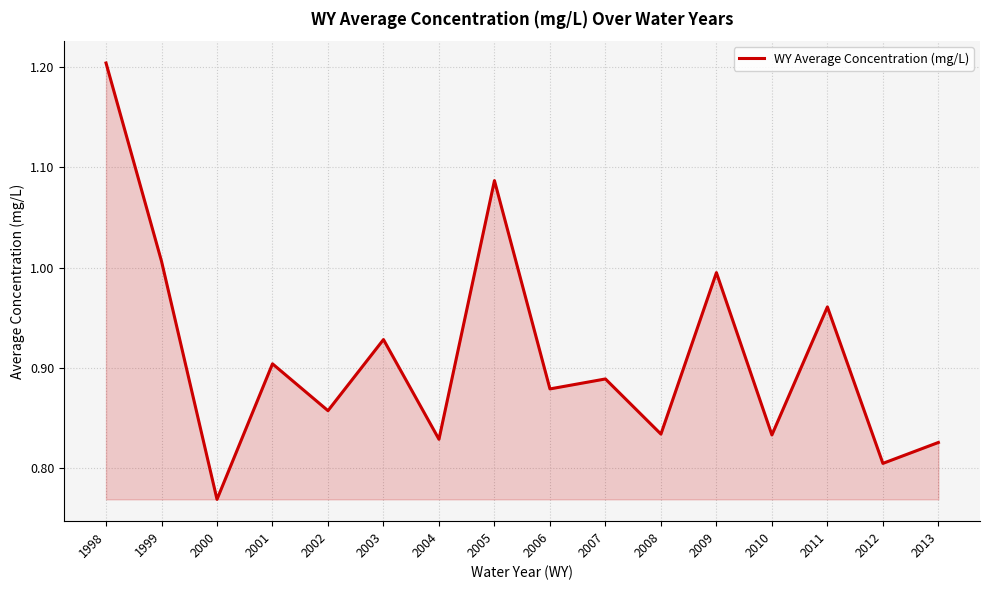

The value at 2002 is 0.9. True or false?

True